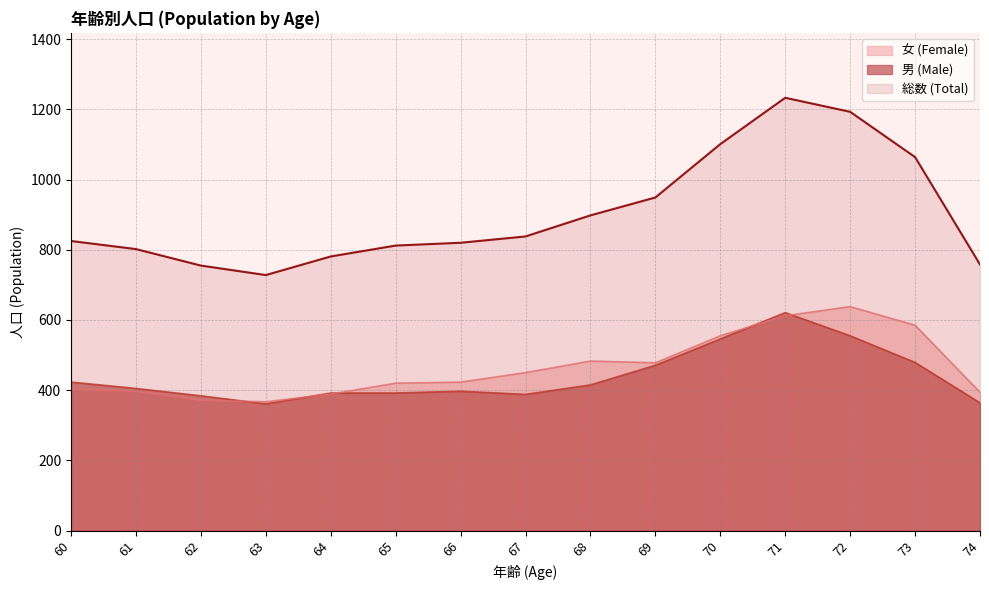

What are all the series names shown in the legend?

女 (Female), 男 (Male), 総数 (Total)